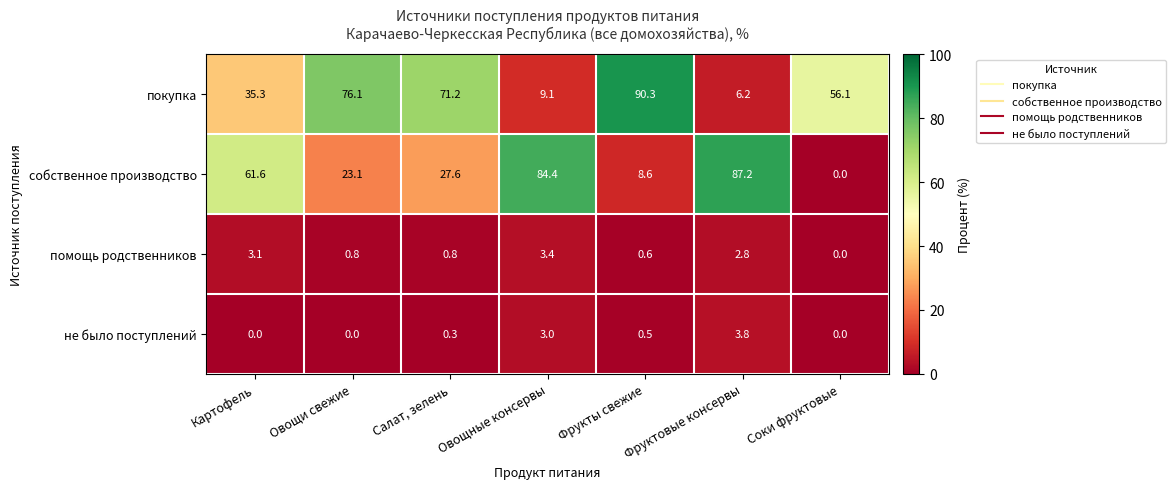

What value does the не было поступлений series have at Овощные консервы?

3.0